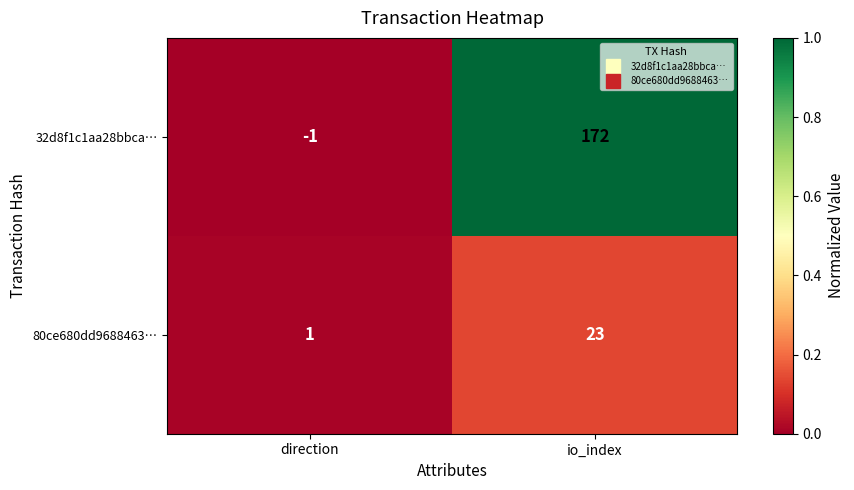

At which category does the chart reach its minimum across all series?

direction